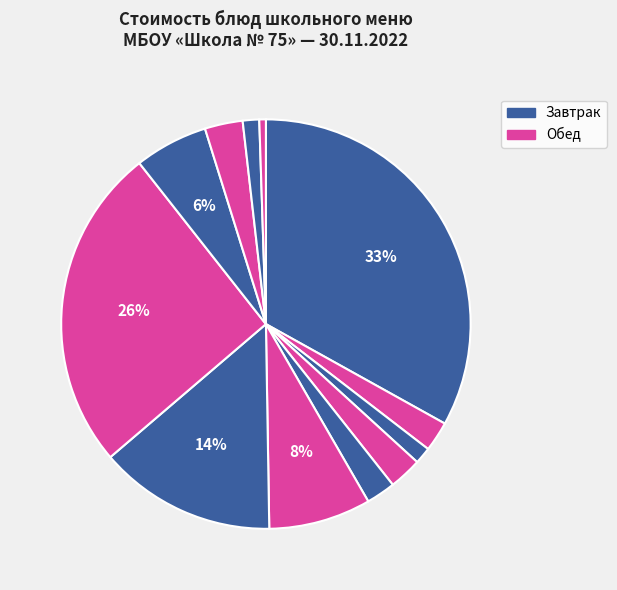

Count the number of slices in the pie.

12